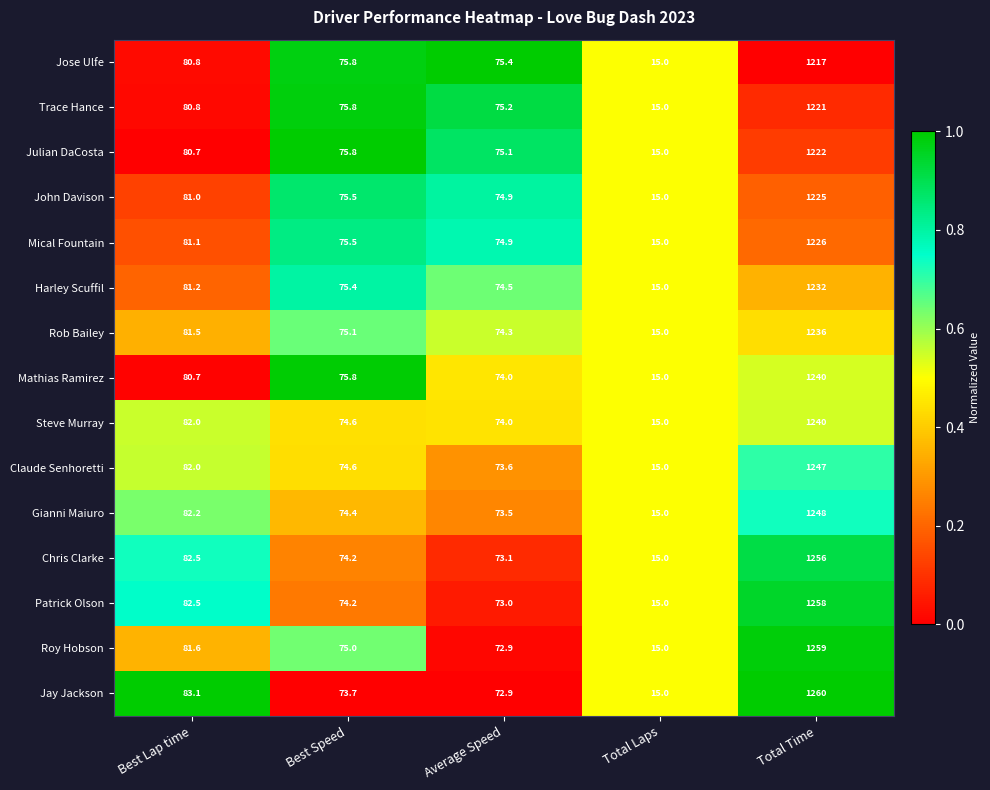

The value of Steve Murray at Total Laps is 15.0. True or false?

True